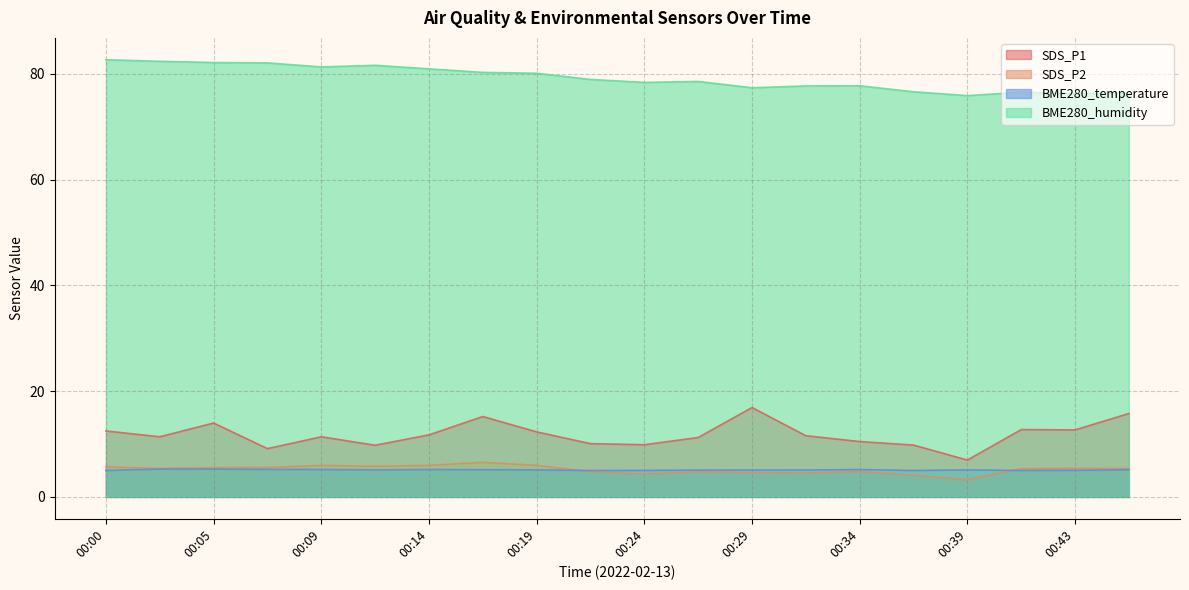

Which has a higher value, 00:00 or 00:46?

00:46